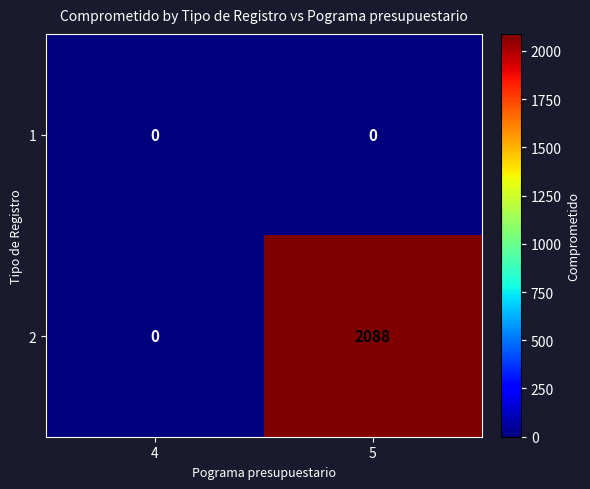

Rank the series by their maximum value, from lowest to highest.

1, 2